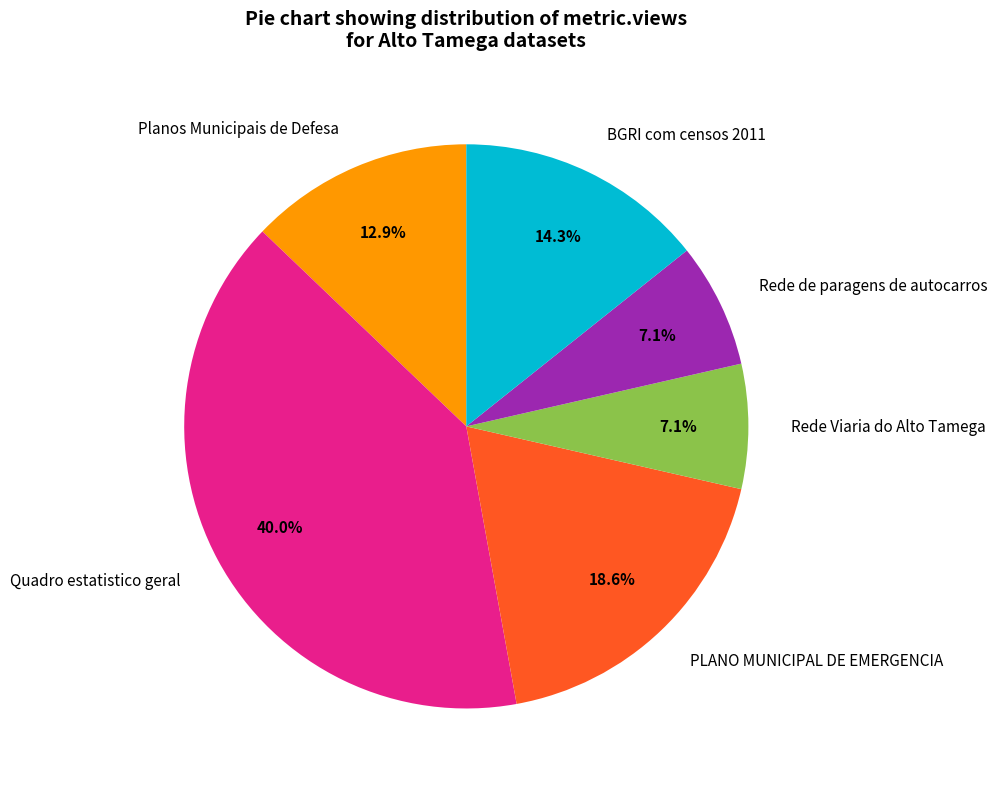

Is PLANO MUNICIPAL DE EMERGENCIA the majority of the pie?

No